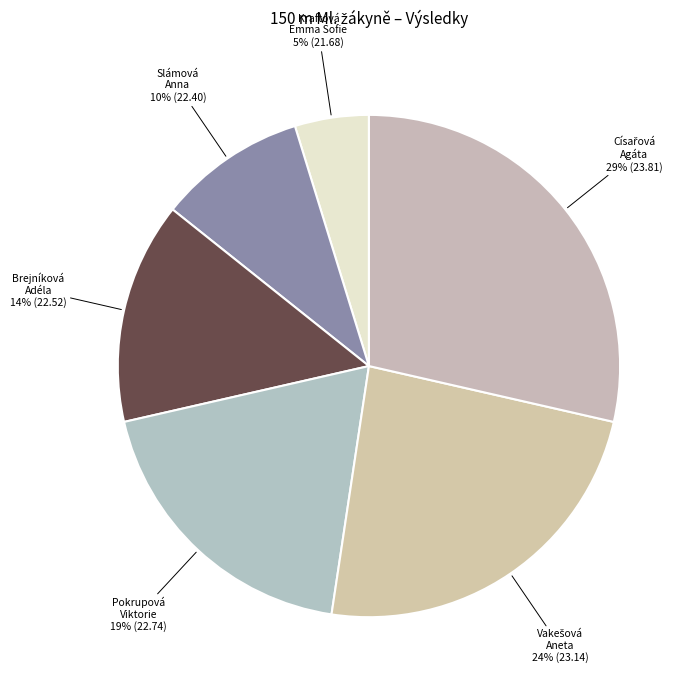

Is the sum of Slámová Anna and Kraftová Emma Sofie greater than half?

No